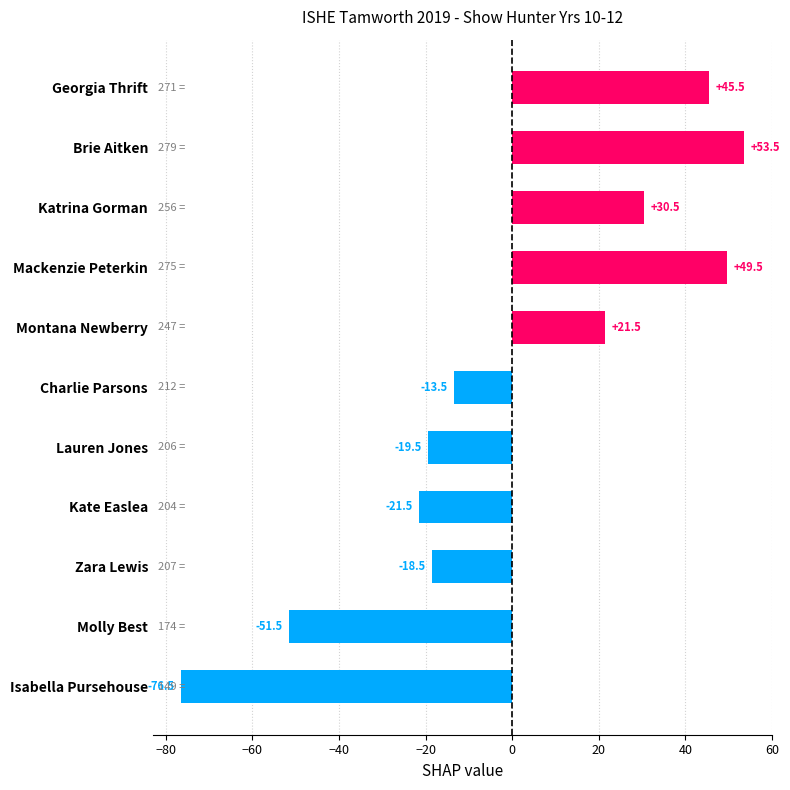

What position from the top is Kate Easlea?

8